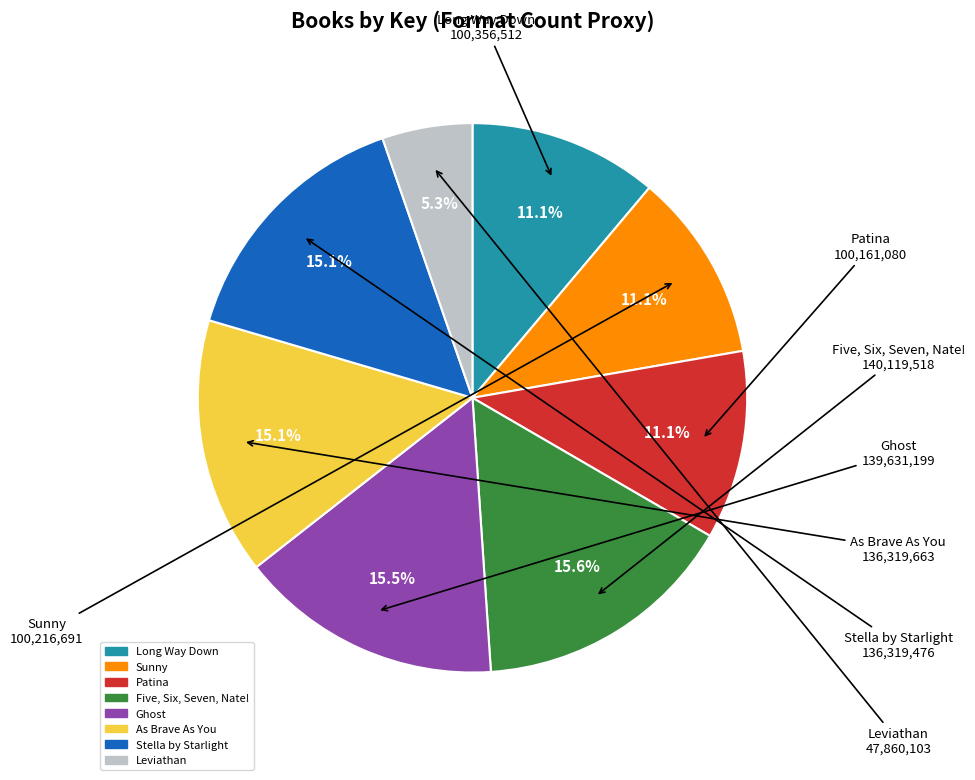

What is the smallest slice in the pie chart?

Leviathan